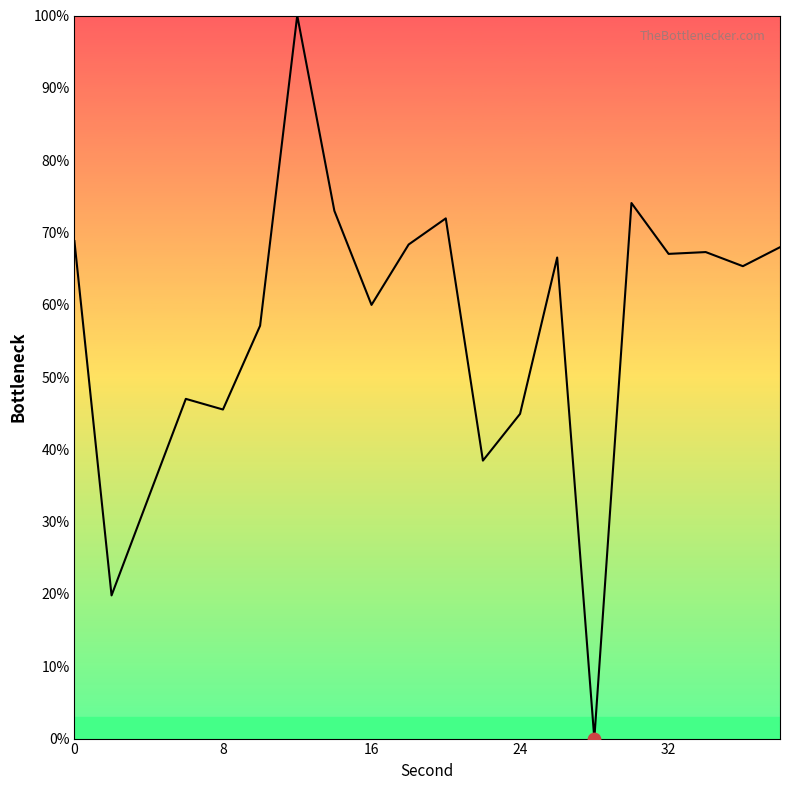

What is the difference between the maximum and minimum values?

100.0